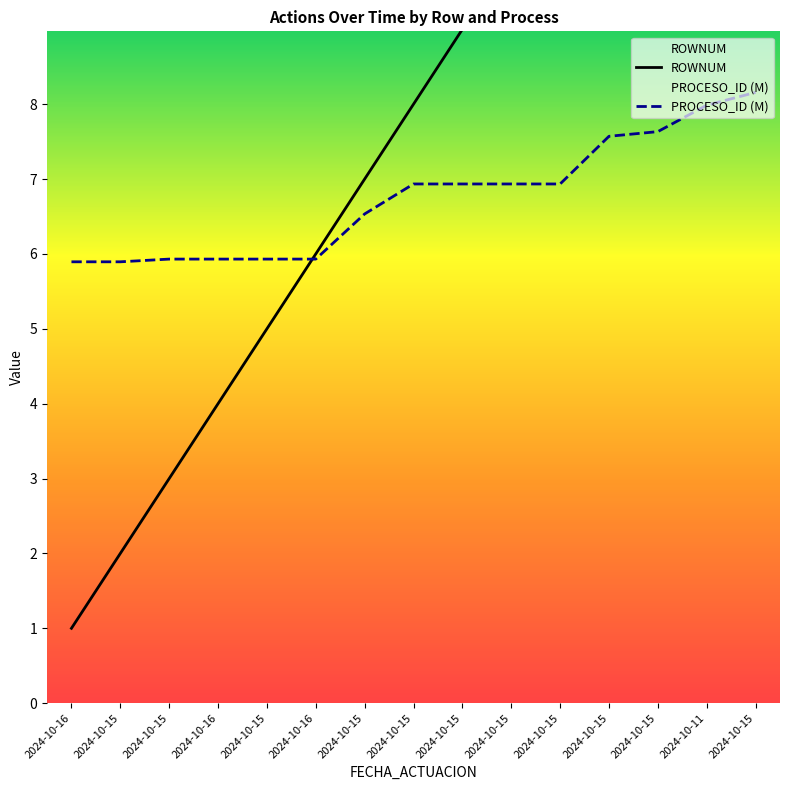

Is the value of ROWNUM at 2024-10-16 greater than the value of PROCESO_ID (M) at 2024-10-15?

No